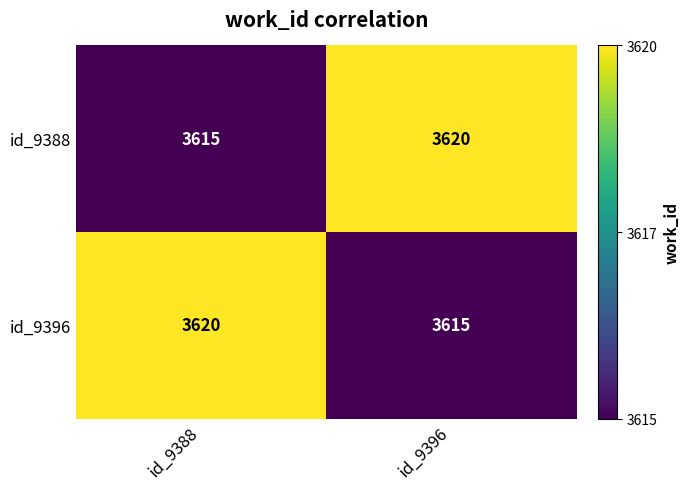

Rank the series at id_9388 from lowest to highest value.

id_9388, id_9396